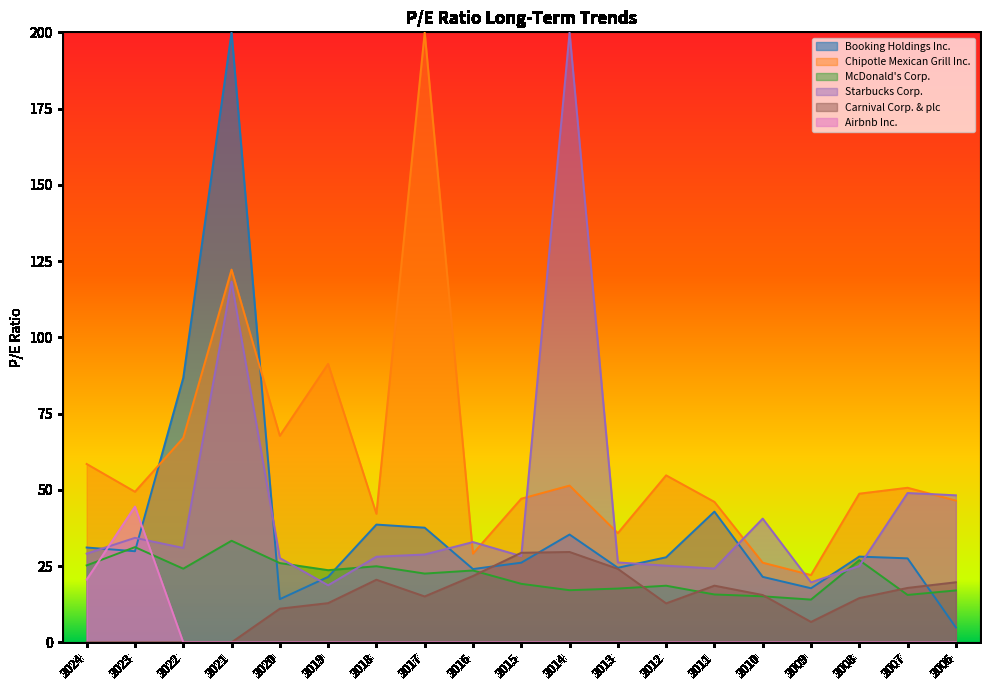

What is the sum of all Carnival Corp. & plc values?

270.0